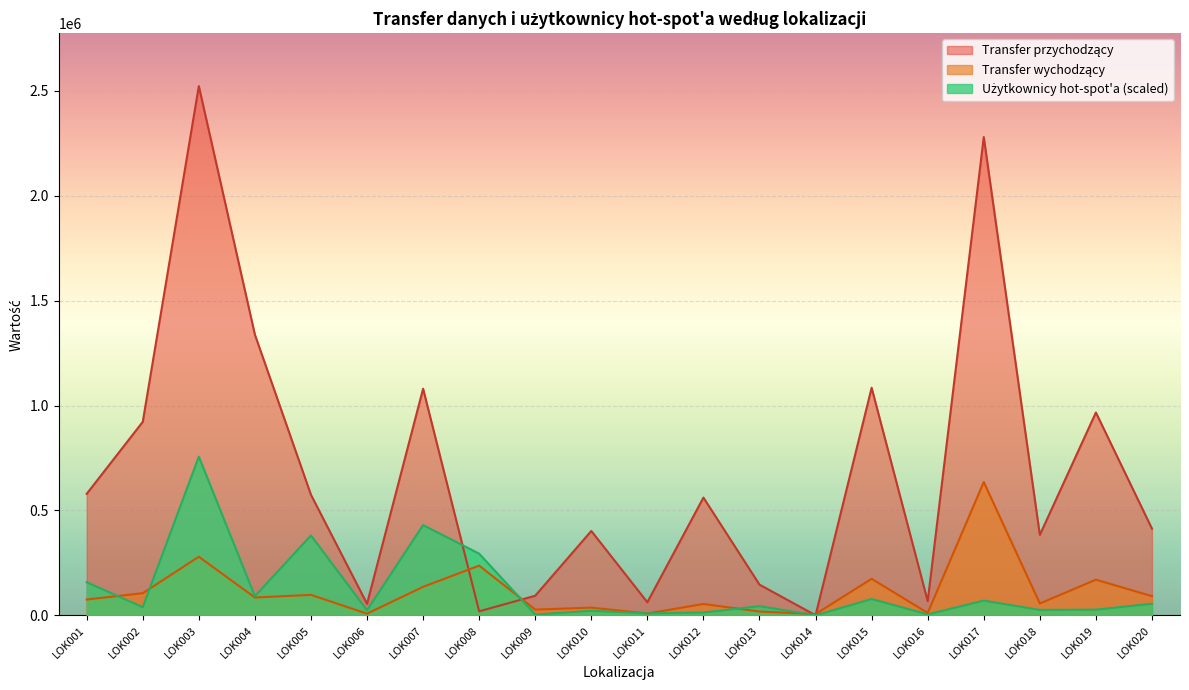

Between LOK001 and LOK018, which series saw the biggest shift?

Transfer przychodzący